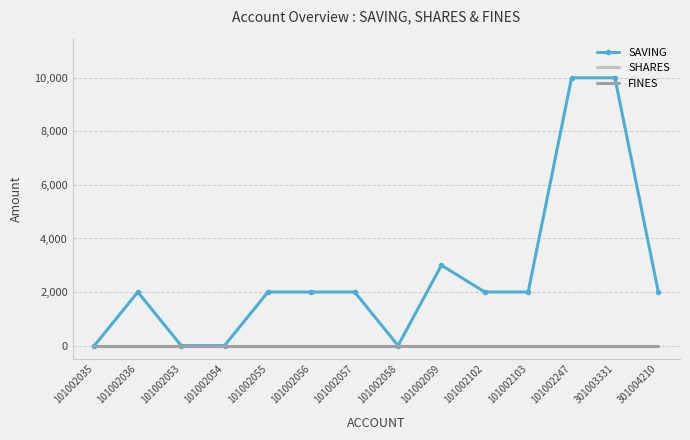

True or false: SAVING and SHARES intersect in this chart.

False